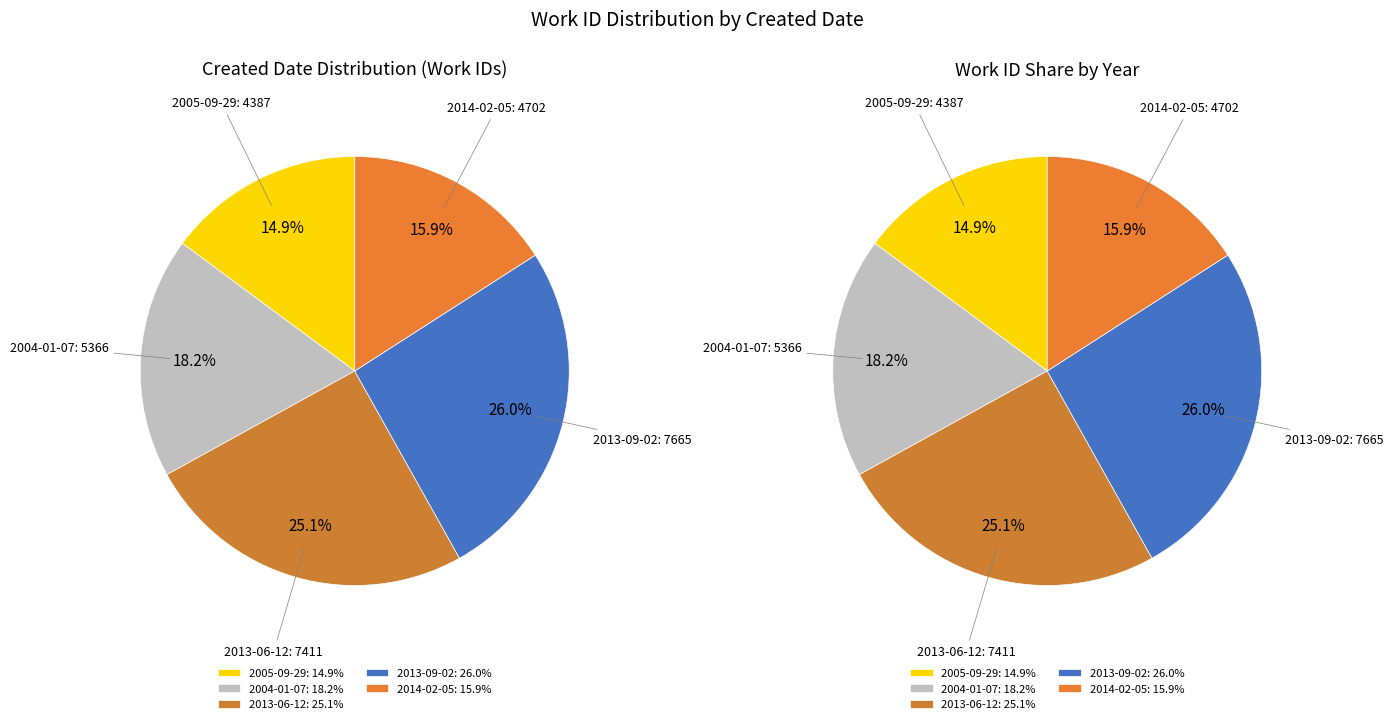

Approximately how many times larger is the value at 2004-01-07 compared to 2005-09-29?

1.2